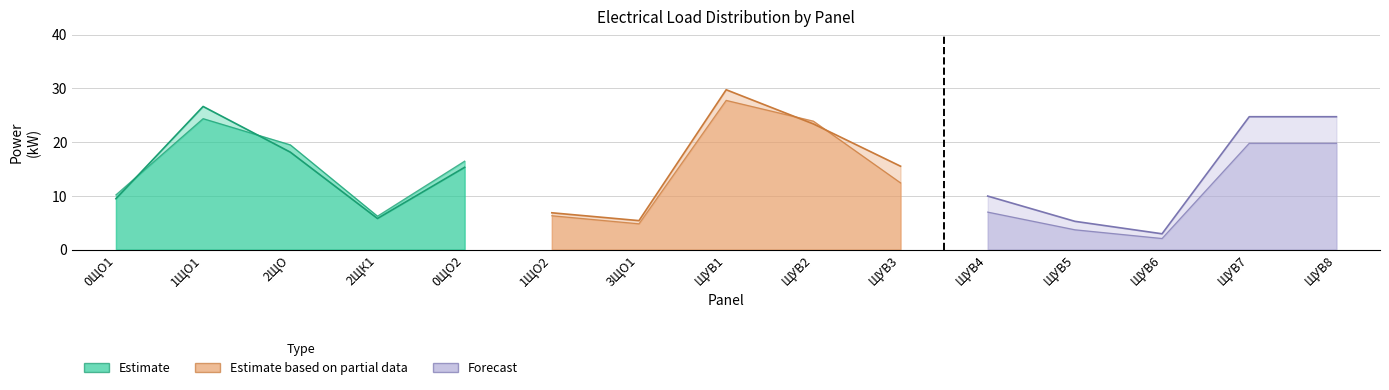

Is the value of Ррасч., кВт at ЩУВ8 greater than the value of Кс at ЩУВ5?

Yes